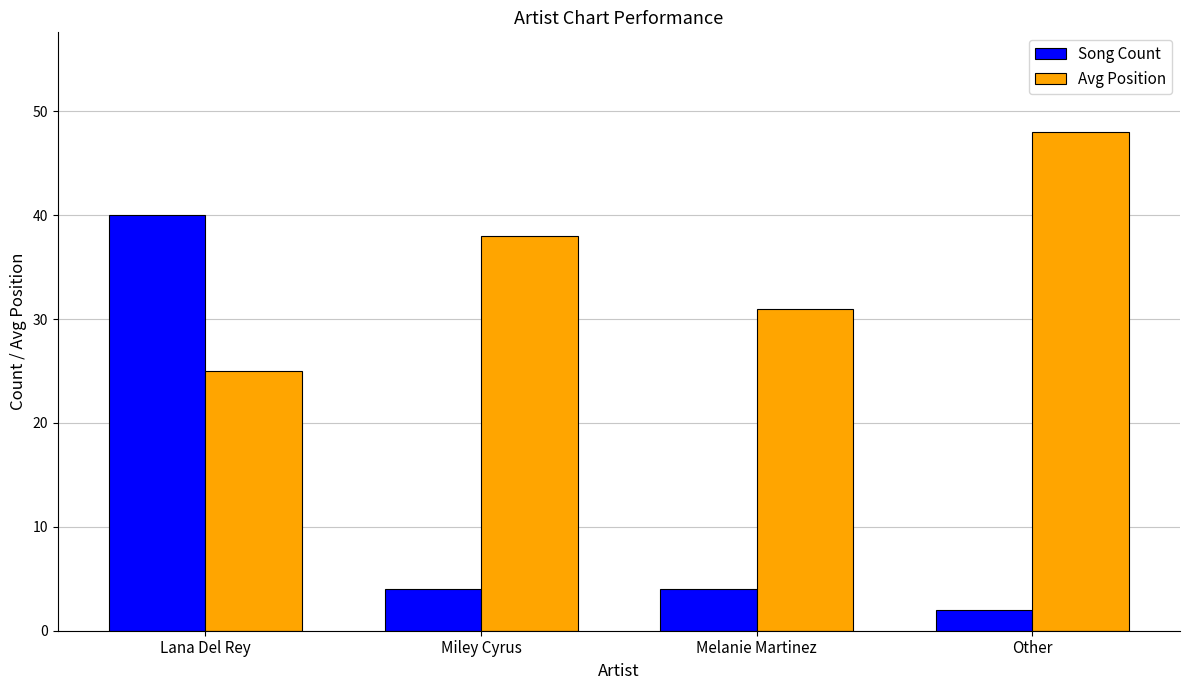

Count the number of data series in this chart.

2